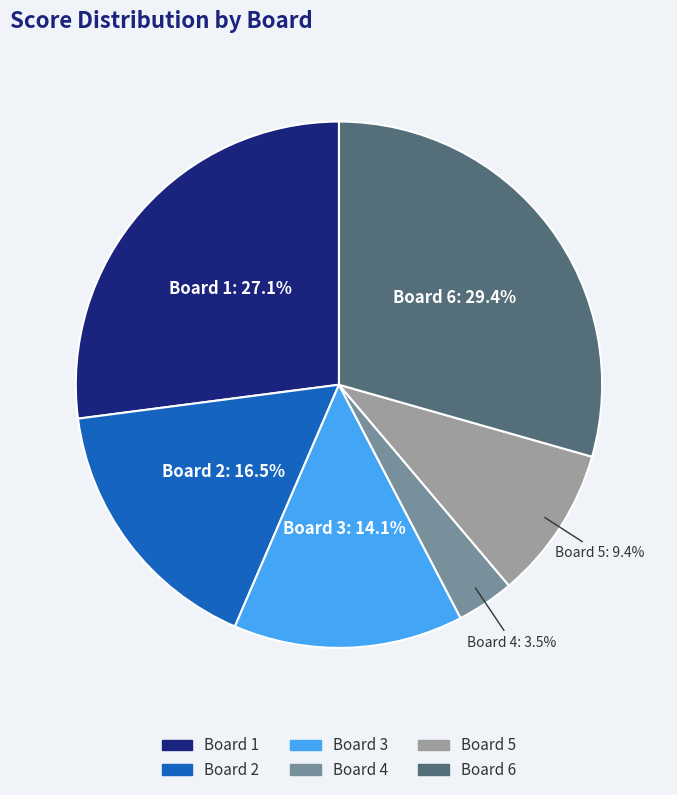

What is the smallest slice in the pie chart?

Board 4